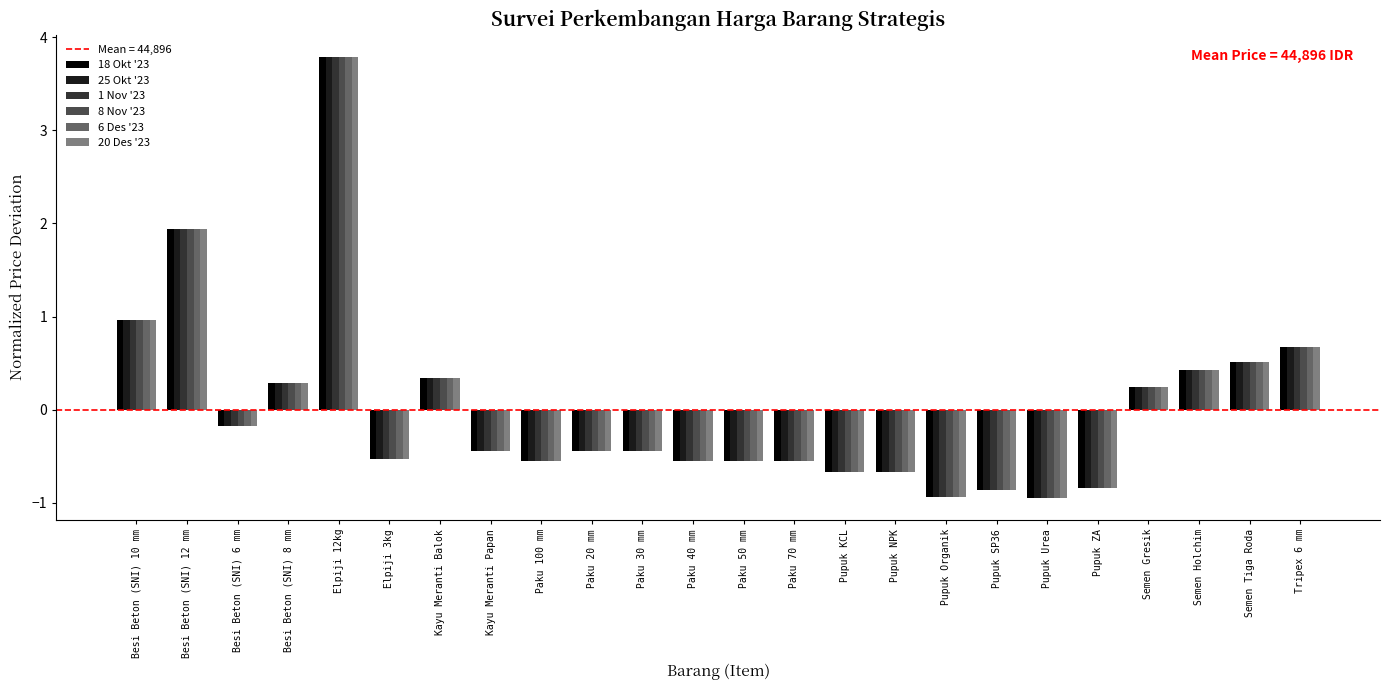

Reading right to left, transcribe all the data shown in this chart.

18 Okt '23: Tripex 6 mm=0.7	Semen Tiga Roda=0.5	Semen Holchim=0.4	Semen Gresik=0.2	Pupuk ZA=-0.8	Pupuk Urea=-0.9	Pupuk SP36=-0.9	Pupuk Organik=-0.9	Pupuk NPK=-0.7	Pupuk KCL=-0.7	Paku 70 mm=-0.6	Paku 50 mm=-0.6	Paku 40 mm=-0.6	Paku 30 mm=-0.4	Paku 20 mm=-0.4	Paku 100 mm=-0.6	Kayu Meranti Papan=-0.4	Kayu Meranti Balok=0.3	Elpiji 3kg=-0.5	Elpiji 12kg=3.8	Besi Beton (SNI) 8 mm=0.3	Besi Beton (SNI) 6 mm=-0.2	Besi Beton (SNI) 12 mm=1.9	Besi Beton (SNI) 10 mm=1.0
25 Okt '23: Tripex 6 mm=0.7	Semen Tiga Roda=0.5	Semen Holchim=0.4	Semen Gresik=0.2	Pupuk ZA=-0.8	Pupuk Urea=-0.9	Pupuk SP36=-0.9	Pupuk Organik=-0.9	Pupuk NPK=-0.7	Pupuk KCL=-0.7	Paku 70 mm=-0.6	Paku 50 mm=-0.6	Paku 40 mm=-0.6	Paku 30 mm=-0.4	Paku 20 mm=-0.4	Paku 100 mm=-0.6	Kayu Meranti Papan=-0.4	Kayu Meranti Balok=0.3	Elpiji 3kg=-0.5	Elpiji 12kg=3.8	Besi Beton (SNI) 8 mm=0.3	Besi Beton (SNI) 6 mm=-0.2	Besi Beton (SNI) 12 mm=1.9	Besi Beton (SNI) 10 mm=1.0
1 Nov '23: Tripex 6 mm=0.7	Semen Tiga Roda=0.5	Semen Holchim=0.4	Semen Gresik=0.2	Pupuk ZA=-0.8	Pupuk Urea=-0.9	Pupuk SP36=-0.9	Pupuk Organik=-0.9	Pupuk NPK=-0.7	Pupuk KCL=-0.7	Paku 70 mm=-0.6	Paku 50 mm=-0.6	Paku 40 mm=-0.6	Paku 30 mm=-0.4	Paku 20 mm=-0.4	Paku 100 mm=-0.6	Kayu Meranti Papan=-0.4	Kayu Meranti Balok=0.3	Elpiji 3kg=-0.5	Elpiji 12kg=3.8	Besi Beton (SNI) 8 mm=0.3	Besi Beton (SNI) 6 mm=-0.2	Besi Beton (SNI) 12 mm=1.9	Besi Beton (SNI) 10 mm=1.0
8 Nov '23: Tripex 6 mm=0.7	Semen Tiga Roda=0.5	Semen Holchim=0.4	Semen Gresik=0.2	Pupuk ZA=-0.8	Pupuk Urea=-0.9	Pupuk SP36=-0.9	Pupuk Organik=-0.9	Pupuk NPK=-0.7	Pupuk KCL=-0.7	Paku 70 mm=-0.6	Paku 50 mm=-0.6	Paku 40 mm=-0.6	Paku 30 mm=-0.4	Paku 20 mm=-0.4	Paku 100 mm=-0.6	Kayu Meranti Papan=-0.4	Kayu Meranti Balok=0.3	Elpiji 3kg=-0.5	Elpiji 12kg=3.8	Besi Beton (SNI) 8 mm=0.3	Besi Beton (SNI) 6 mm=-0.2	Besi Beton (SNI) 12 mm=1.9	Besi Beton (SNI) 10 mm=1.0
6 Des '23: Tripex 6 mm=0.7	Semen Tiga Roda=0.5	Semen Holchim=0.4	Semen Gresik=0.2	Pupuk ZA=-0.8	Pupuk Urea=-0.9	Pupuk SP36=-0.9	Pupuk Organik=-0.9	Pupuk NPK=-0.7	Pupuk KCL=-0.7	Paku 70 mm=-0.6	Paku 50 mm=-0.6	Paku 40 mm=-0.6	Paku 30 mm=-0.4	Paku 20 mm=-0.4	Paku 100 mm=-0.6	Kayu Meranti Papan=-0.4	Kayu Meranti Balok=0.3	Elpiji 3kg=-0.5	Elpiji 12kg=3.8	Besi Beton (SNI) 8 mm=0.3	Besi Beton (SNI) 6 mm=-0.2	Besi Beton (SNI) 12 mm=1.9	Besi Beton (SNI) 10 mm=1.0
20 Des '23: Tripex 6 mm=0.7	Semen Tiga Roda=0.5	Semen Holchim=0.4	Semen Gresik=0.2	Pupuk ZA=-0.8	Pupuk Urea=-0.9	Pupuk SP36=-0.9	Pupuk Organik=-0.9	Pupuk NPK=-0.7	Pupuk KCL=-0.7	Paku 70 mm=-0.6	Paku 50 mm=-0.6	Paku 40 mm=-0.6	Paku 30 mm=-0.4	Paku 20 mm=-0.4	Paku 100 mm=-0.6	Kayu Meranti Papan=-0.4	Kayu Meranti Balok=0.3	Elpiji 3kg=-0.5	Elpiji 12kg=3.8	Besi Beton (SNI) 8 mm=0.3	Besi Beton (SNI) 6 mm=-0.2	Besi Beton (SNI) 12 mm=1.9	Besi Beton (SNI) 10 mm=1.0